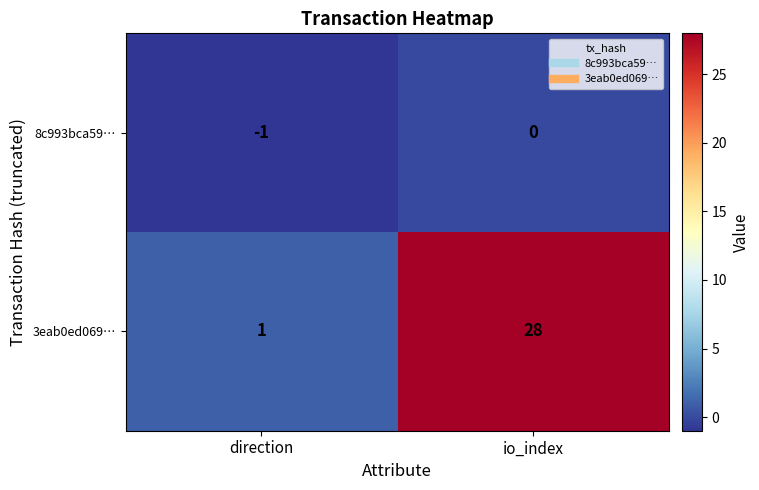

What is the maximum value shown in the chart?

28